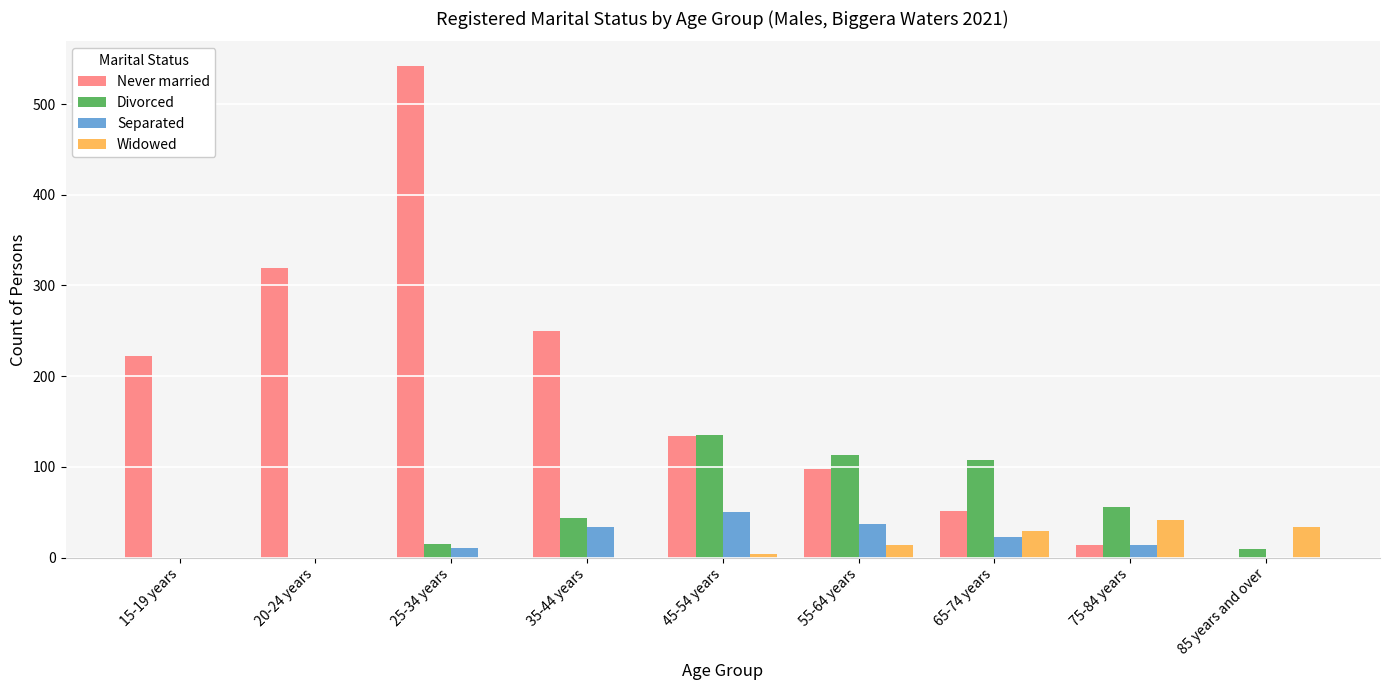

At which label does Never married reach its peak?

25-34 years